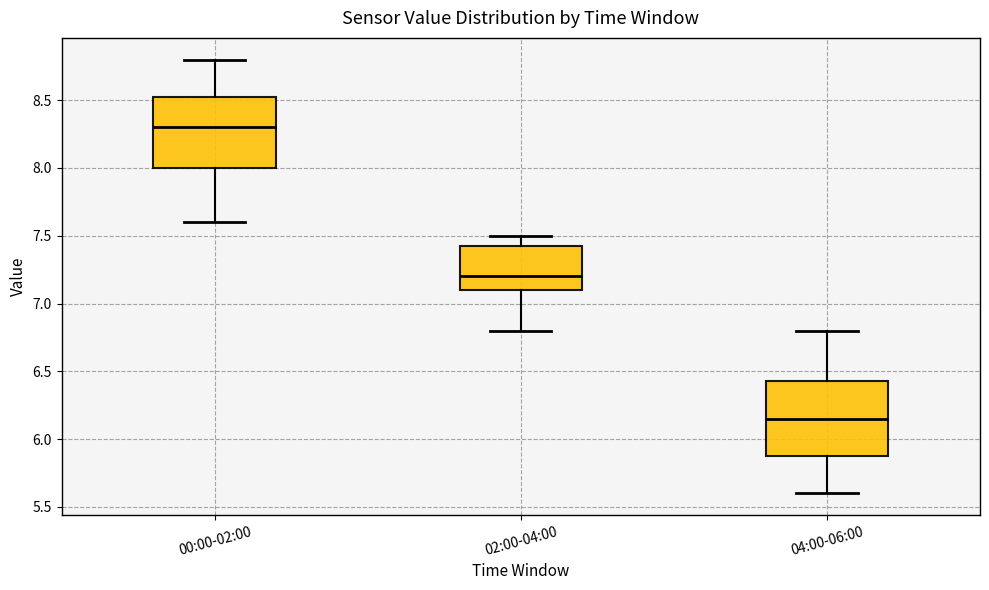

Which box has the lowest median line?

04:00-06:00